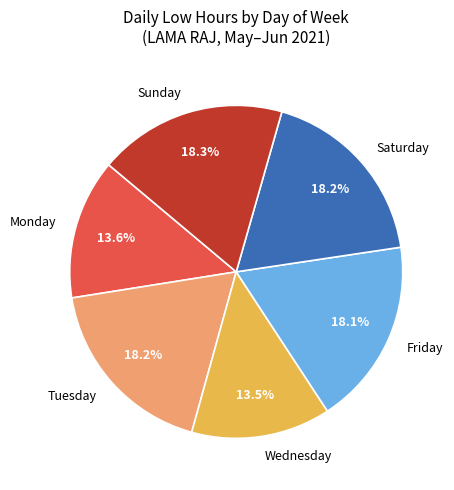

Is the sum of Wednesday and Sunday greater than half?

No